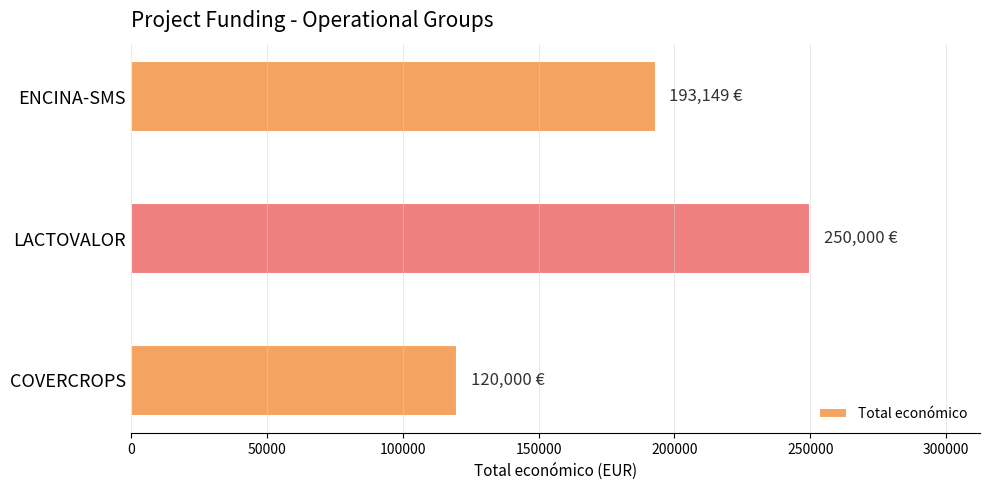

What is the ratio of the value at COVERCROPS to the value at ENCINA-SMS?

0.6